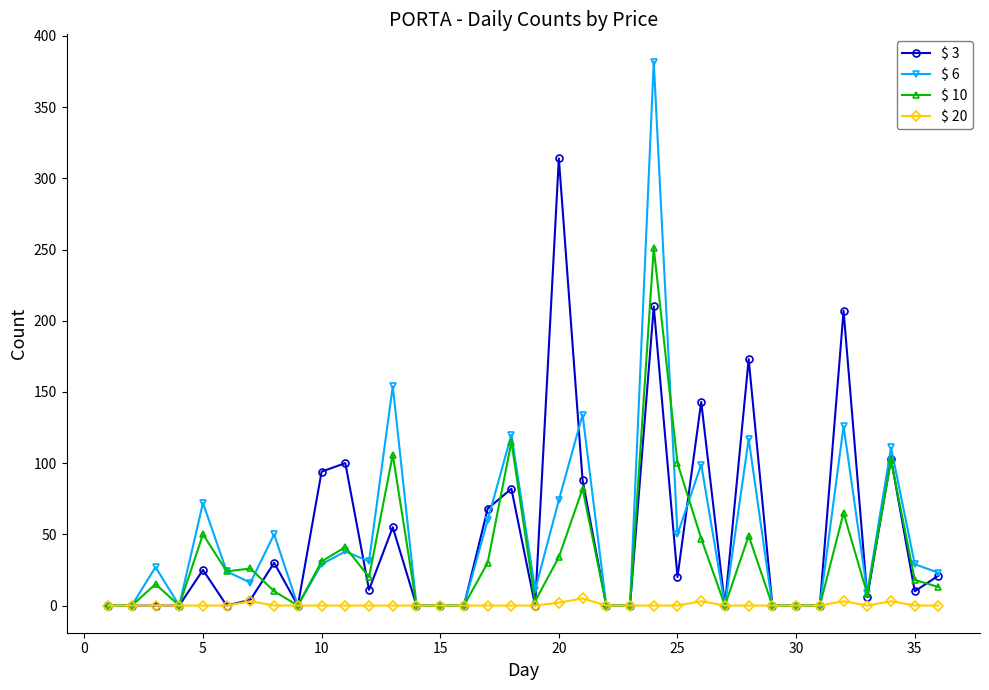

Which series has the largest range (max minus min)?

$ 6